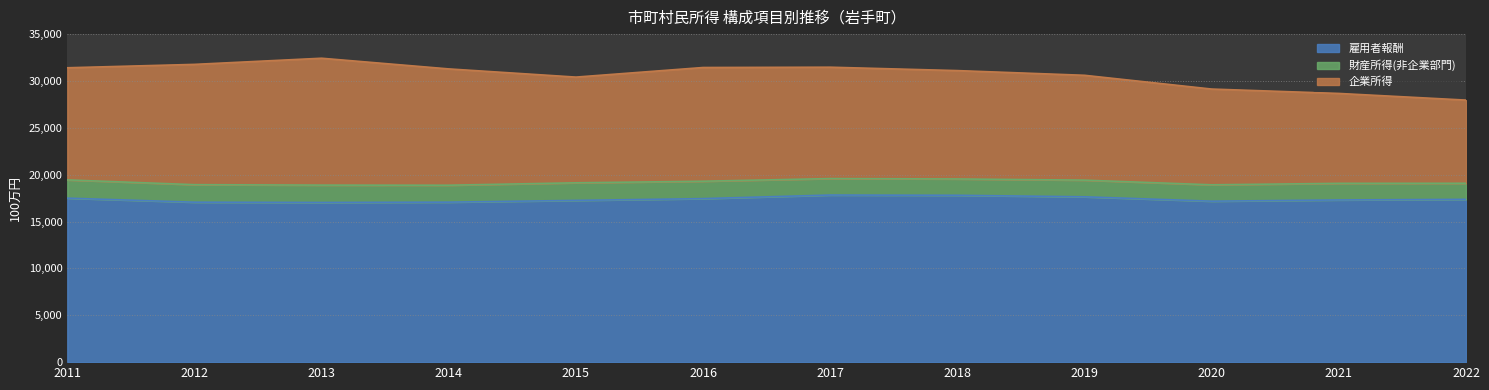

Does the chart have visible grid lines?

Yes